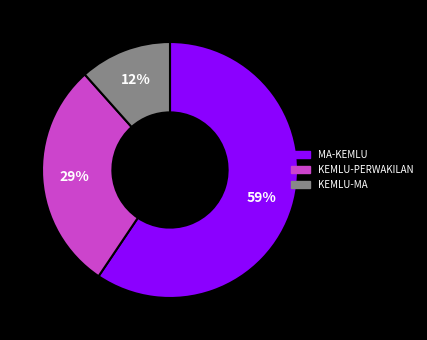

How many slices are in this pie chart?

3